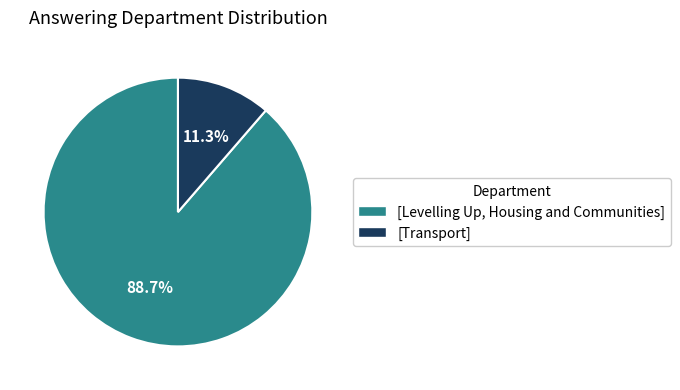

Which has a higher value, [Transport] or [Levelling Up, Housing and Communities]?

[Levelling Up, Housing and Communities]